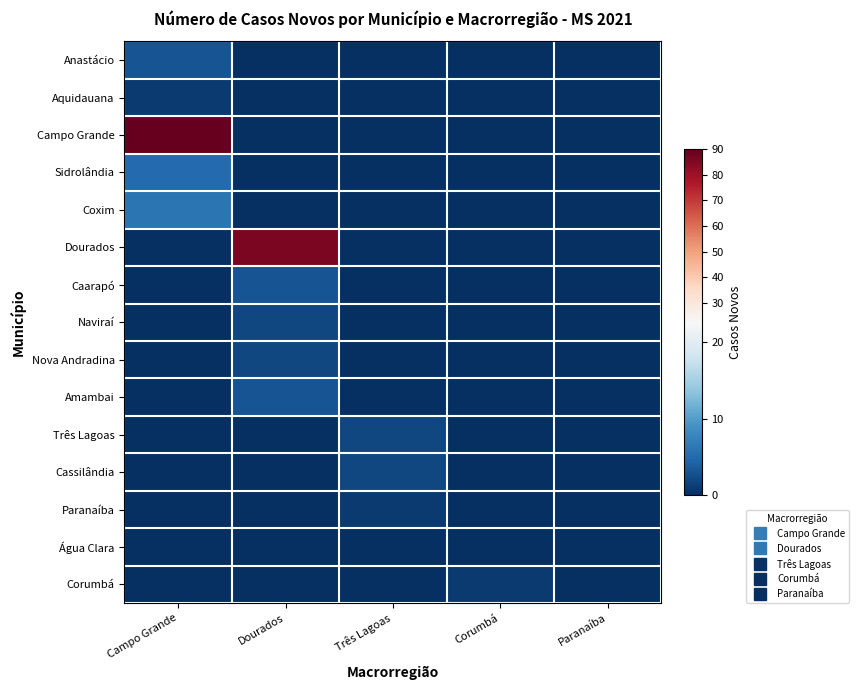

Between Corumbá and Paranaíba, which is larger?

Corumbá